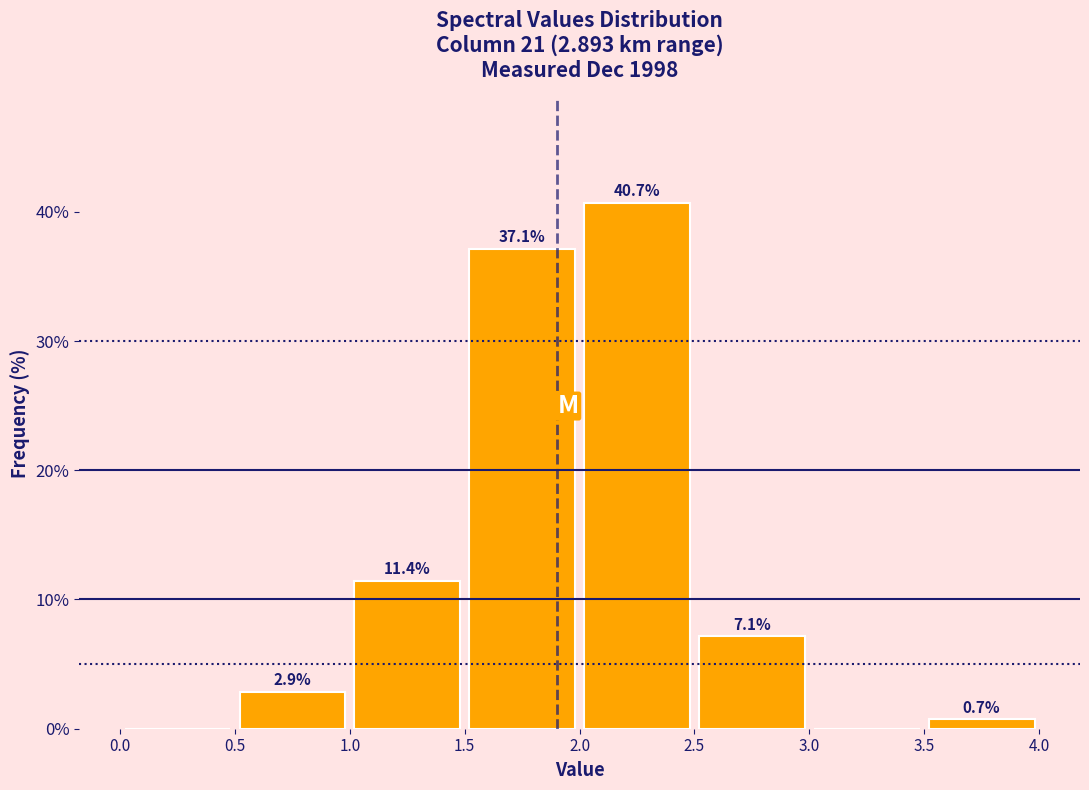

Over which range of the x-axis is the bar tallest?

2.0 to 2.5